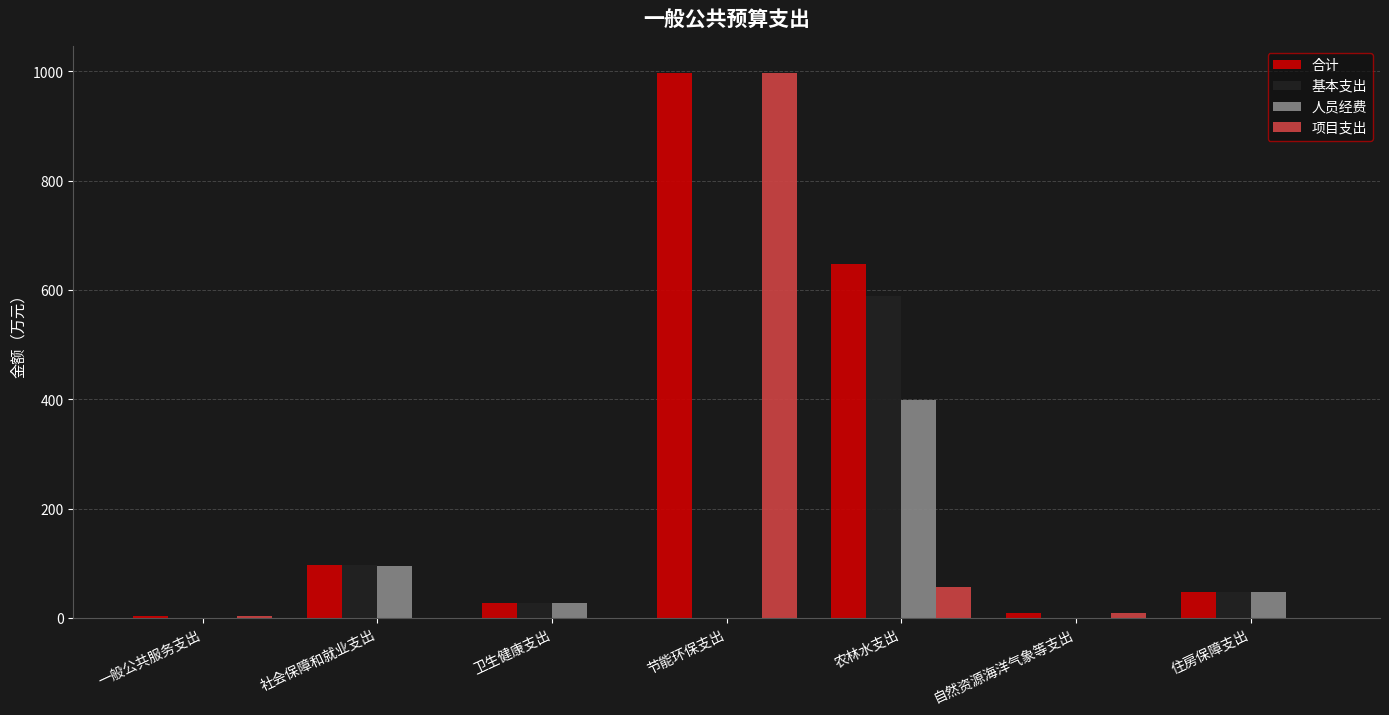

At which category is the sum across all series the highest?

节能环保支出